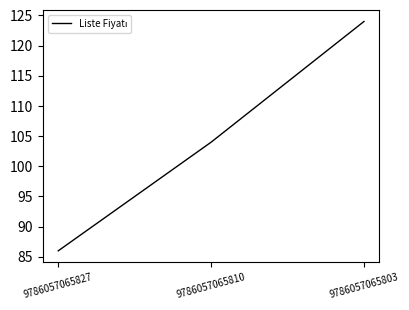

Read the value at 9786057065803.

124